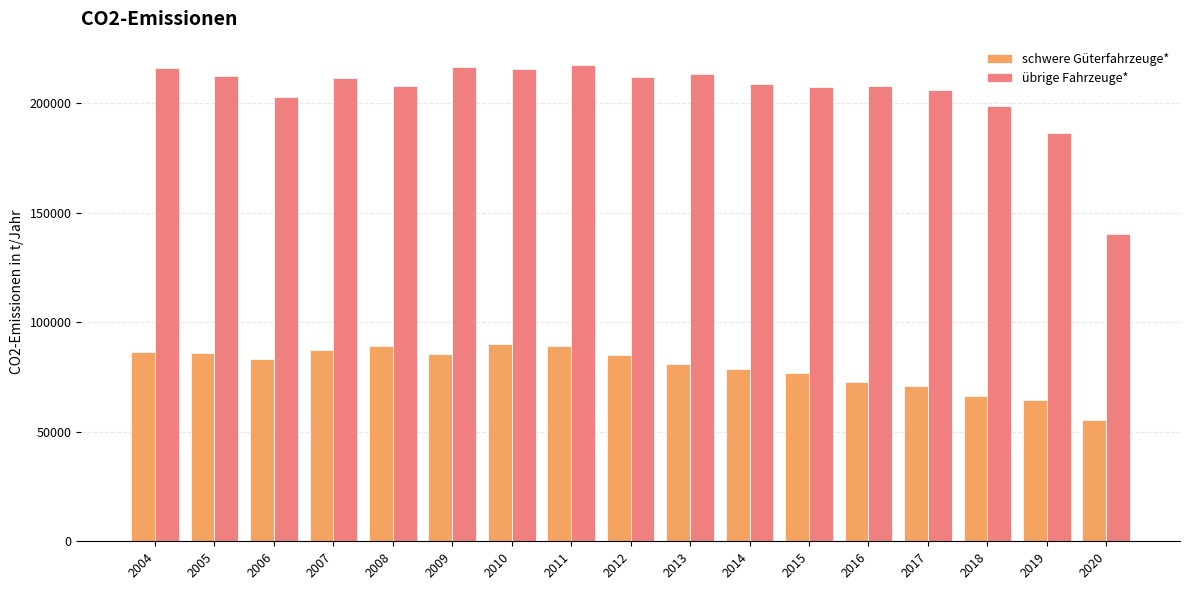

Where is übrige Fahrzeuge* nearest to the value 178768?

2019